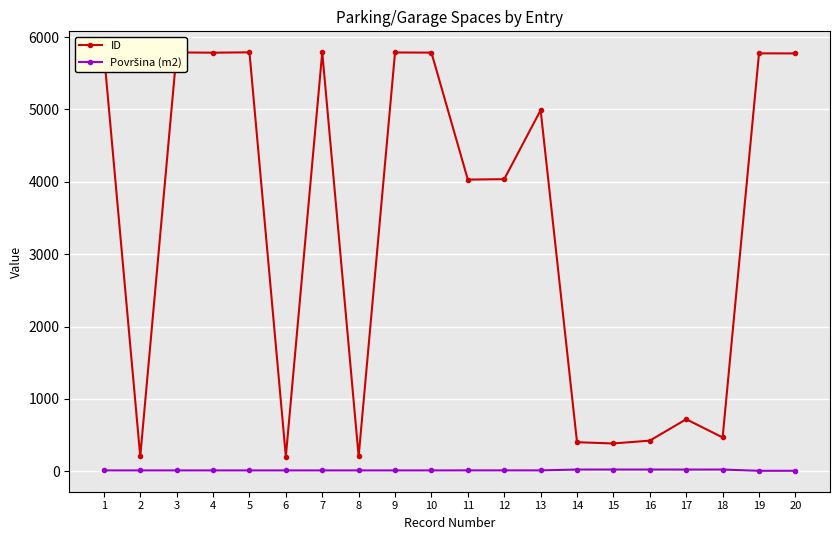

The value of ID at 1 is 5787.0. True or false?

True